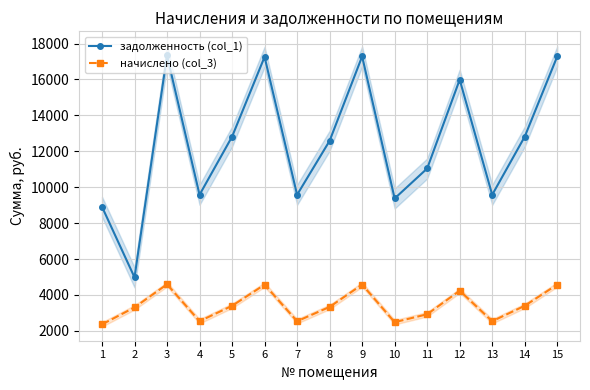

Rank the categories by задолженность (col_1) value from lowest to highest.

2, 1, 10, 4, 7, 13, 11, 8, 5, 14, 12, 6, 9, 15, 3